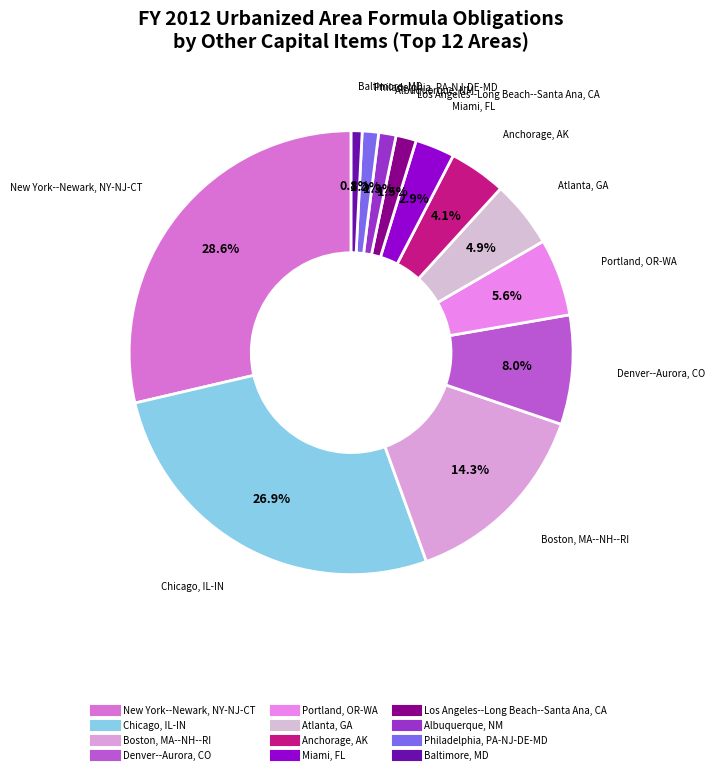

How many segments does this pie chart have?

12